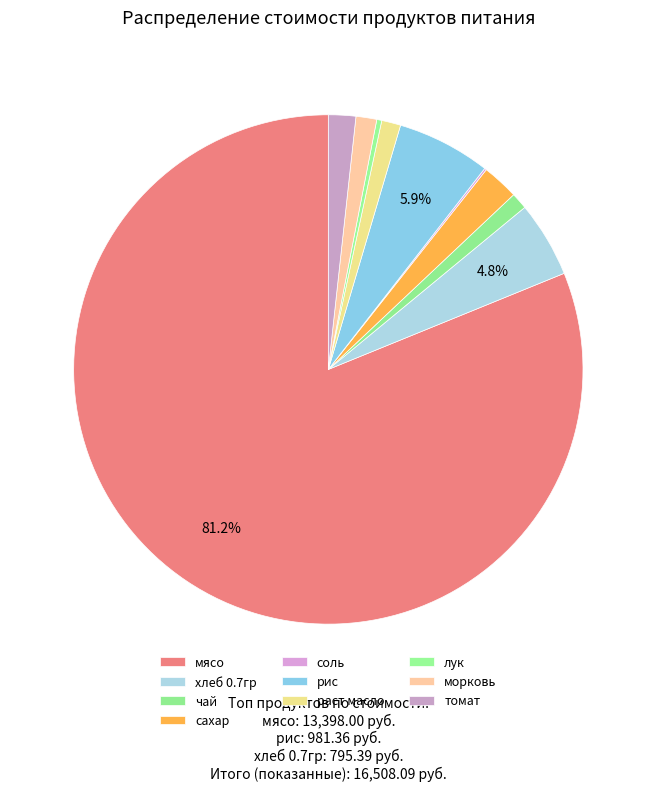

What is the ratio of the value at мясо to the value at сахар?

35.0